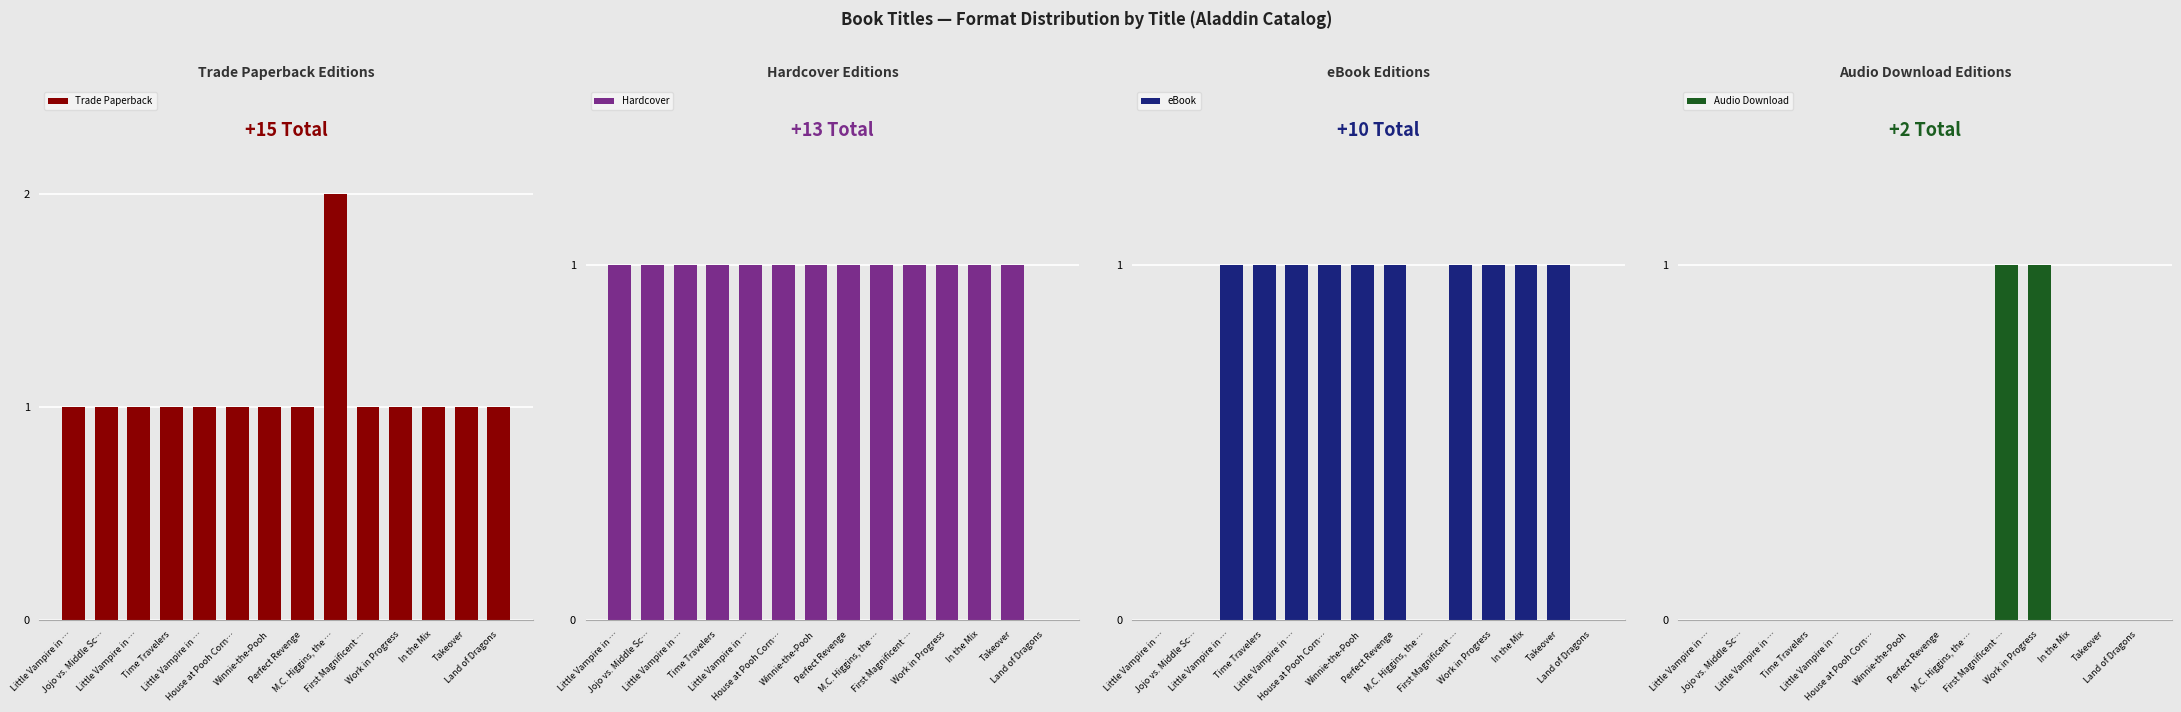

How many bars are there in each group?

4